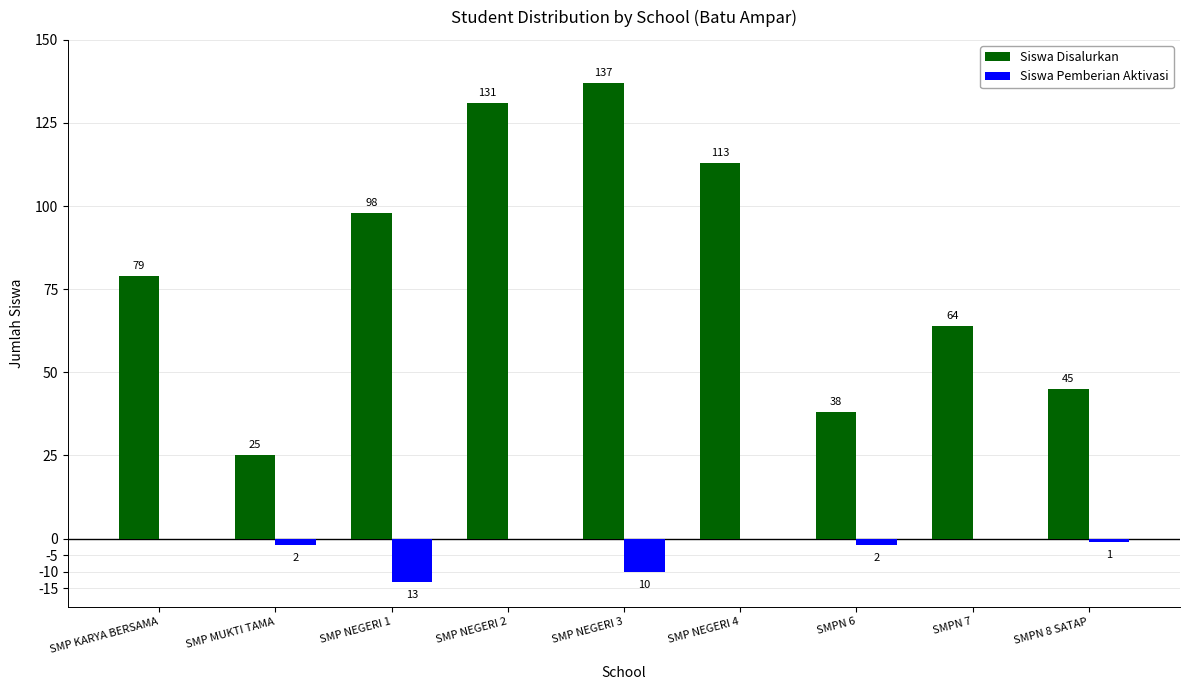

Is it true that Siswa Disalurkan equals 79 at SMPN 8 SATAP?

False